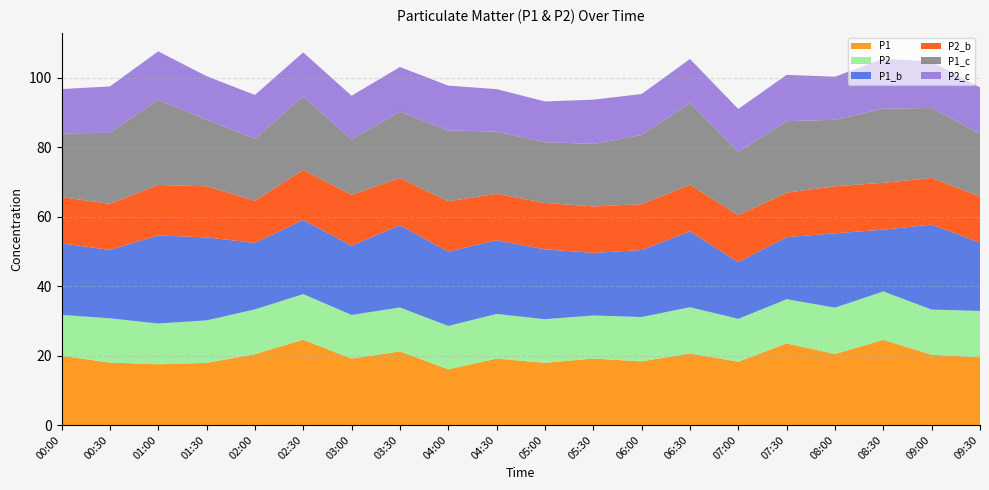

Reading right to left, what are all the values shown in this chart?

P1: 19.5	20.2	24.5	20.4	23.5	18.2	20.6	18.3	19.1	17.9	19.1	16.0	21.2	19.1	24.6	20.4	17.9	17.5	18.0	19.9
P2: 13.3	13.0	13.9	13.3	12.7	12.3	13.3	12.8	12.4	12.6	12.8	12.5	12.7	12.6	13.2	12.9	12.2	11.7	12.7	11.8
P1_b: 19.7	24.4	17.8	21.4	17.9	16.3	21.9	19.3	18.0	20.1	21.2	21.4	23.7	19.9	21.4	19.1	23.9	25.4	19.7	20.6
P2_b: 13.3	13.4	13.5	13.6	12.8	13.5	13.4	13.2	13.4	13.3	13.4	14.5	13.6	14.6	14.4	12.1	14.7	14.5	13.3	13.3
P1_c: 18.0	20.1	21.4	19.1	20.6	18.2	23.5	19.9	18.0	17.5	17.9	20.4	19.1	16.0	21.2	17.9	19.1	24.5	20.4	18.3
P2_c: 13.4	13.3	14.4	12.4	13.3	12.3	12.7	11.8	12.7	11.7	12.2	12.9	12.8	12.5	12.7	12.6	12.6	13.9	13.3	12.8